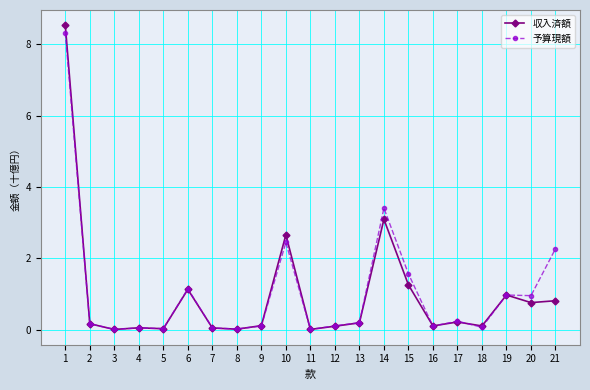

What is the difference between the maximum and minimum values in the 予算現額 series?

8.3